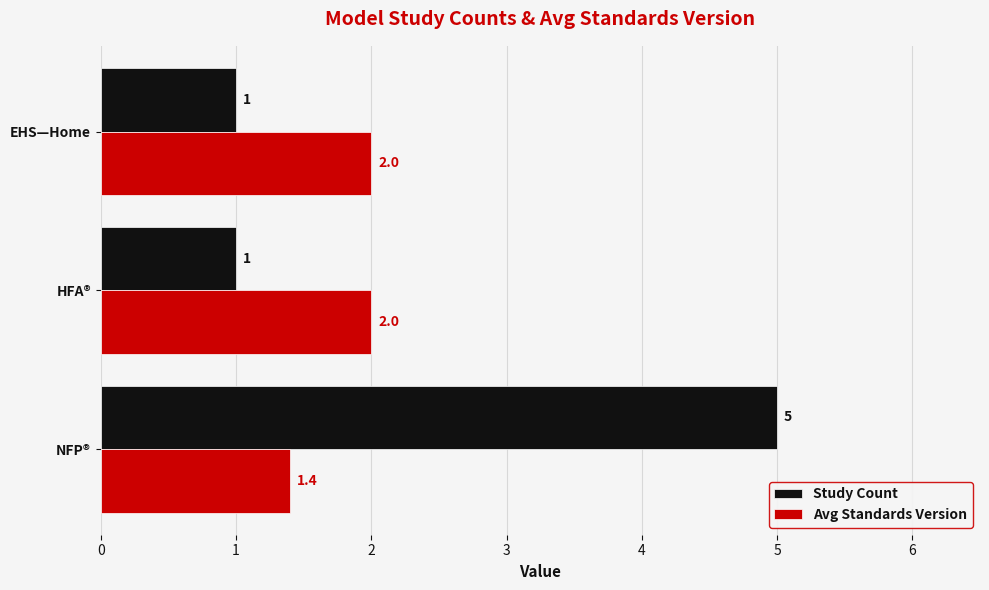

What is the minimum value for Avg Standards Version?

1.4